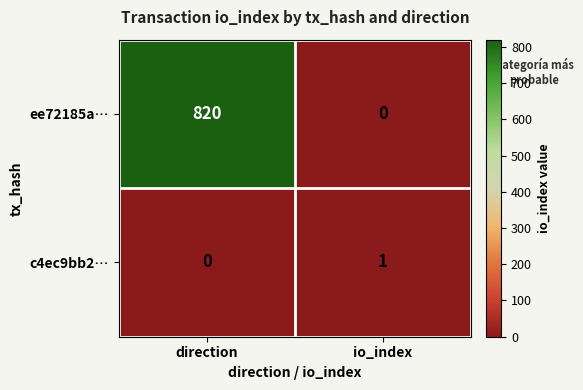

The ee72185a… series shows -512 at io_index. True or false?

False